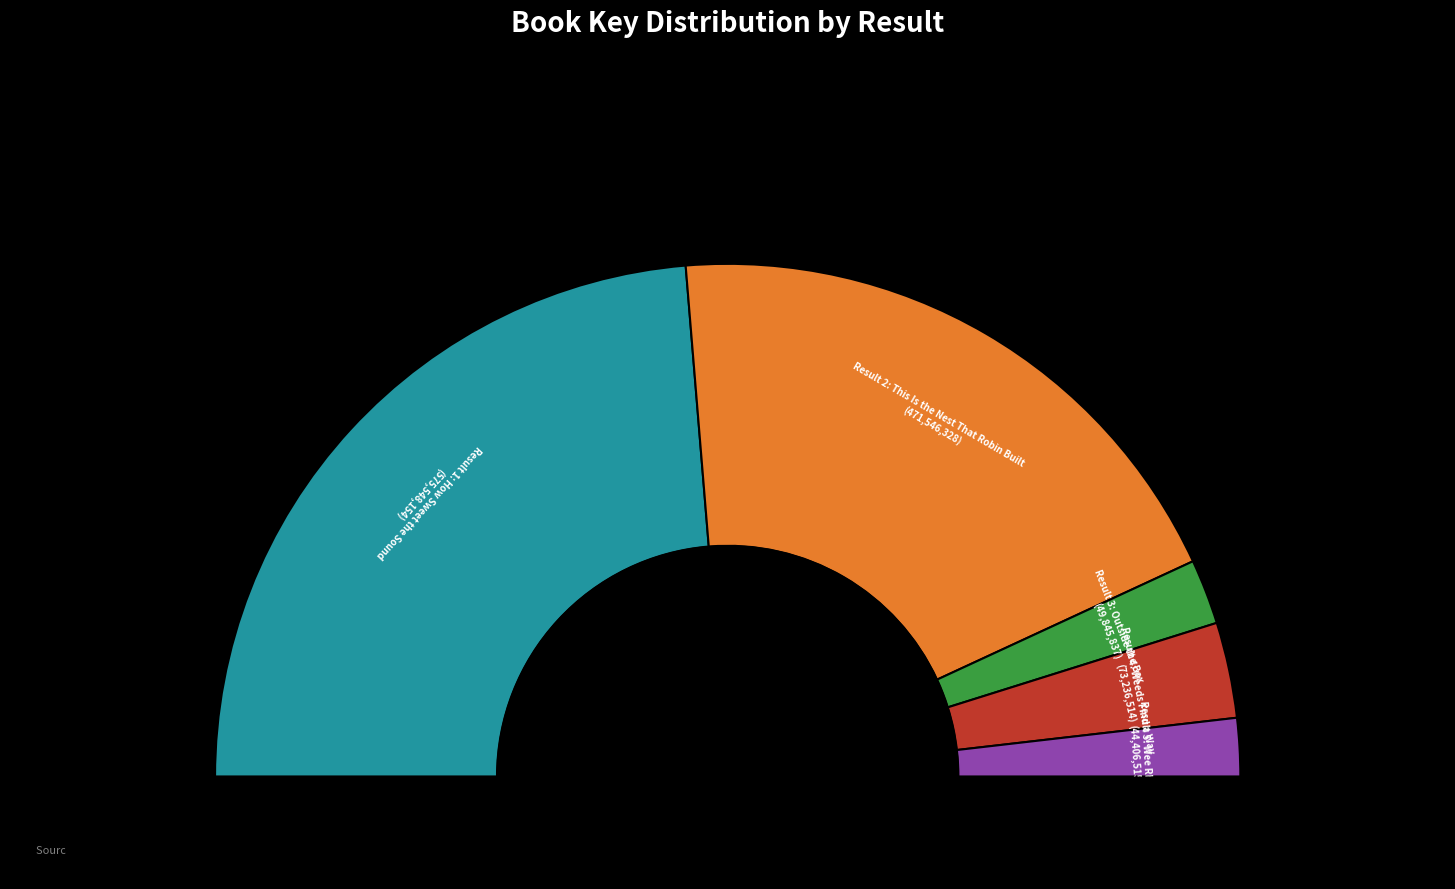

What is the total percentage of Weeds Find a Way and Outside the Box?

10.1%